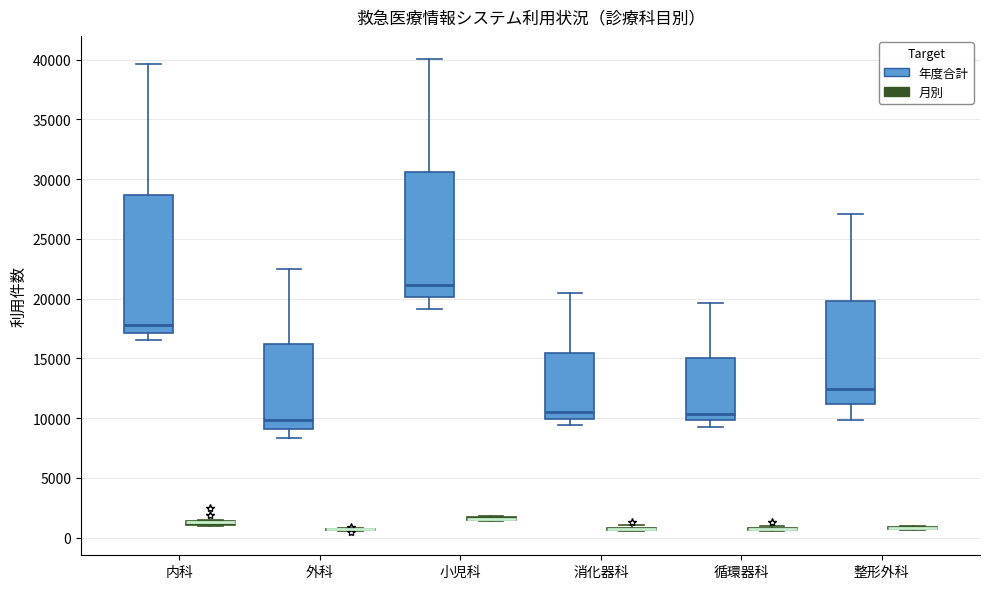

Where does the median line of the box for 循環器科 (年度合計) sit on the y-axis? The values are not printed on the chart, so give them approximately, as read against the axis.

10500